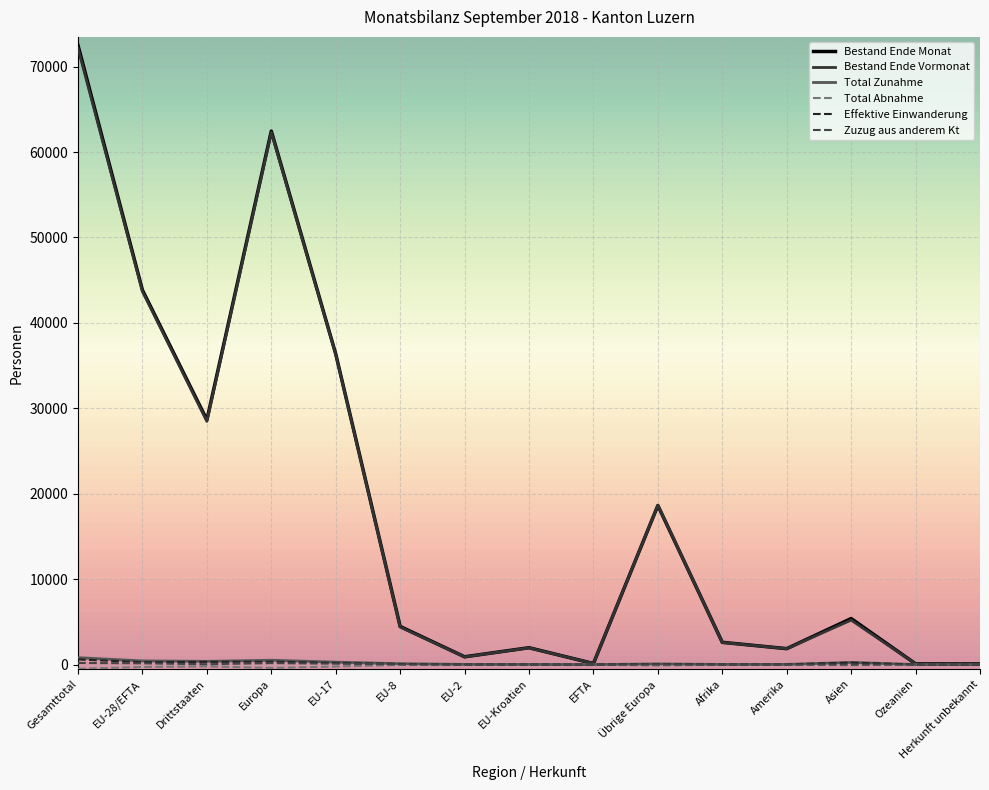

At which category does the chart reach its peak across all series?

Gesamttotal